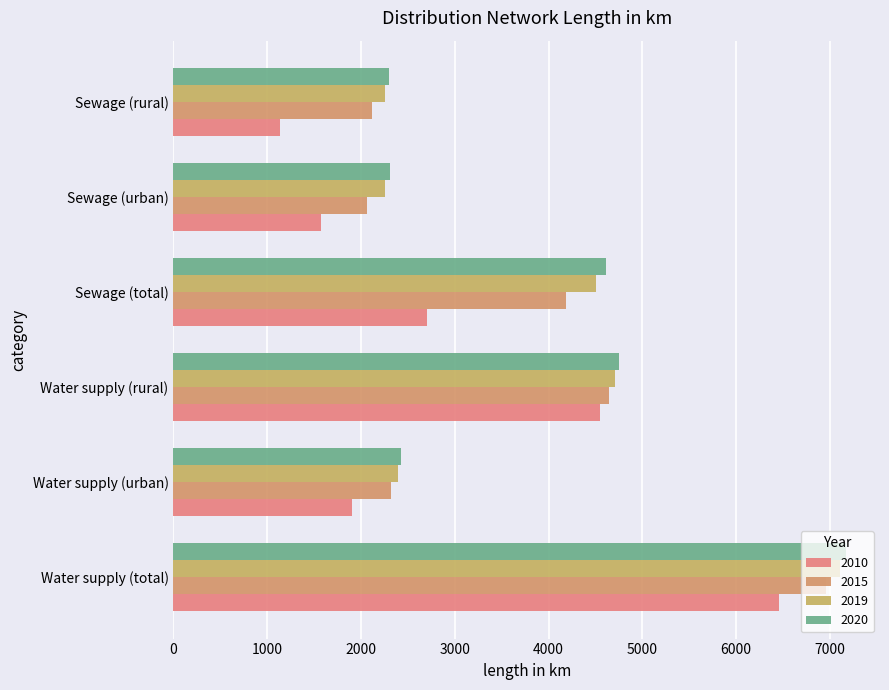

How many values in the 2019 series are below 4511?

3